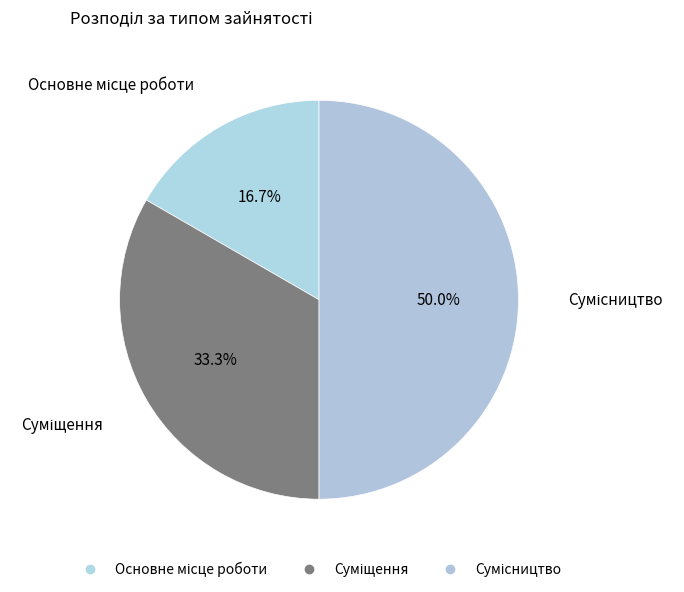

How many slices are in this pie chart?

3